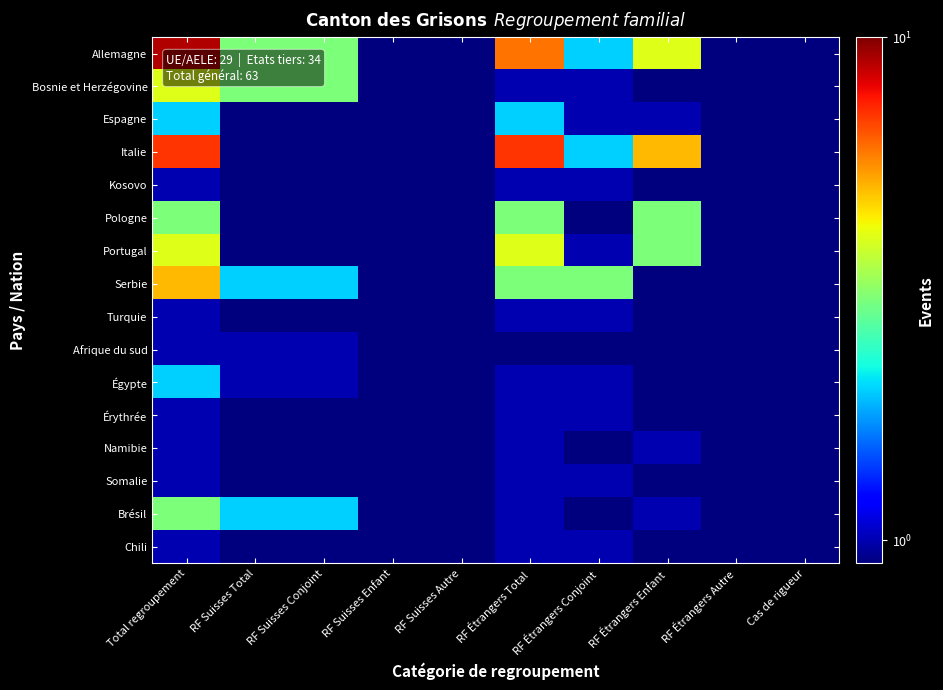

List the series in order of their peak value, lowest first.

Kosovo, Turquie, Afrique du sud, Érythrée, Namibie, Somalie, Chili, Espagne, Égypte, Pologne, Brésil, Bosnie et Herzégovine, Portugal, Serbie, Italie, Allemagne